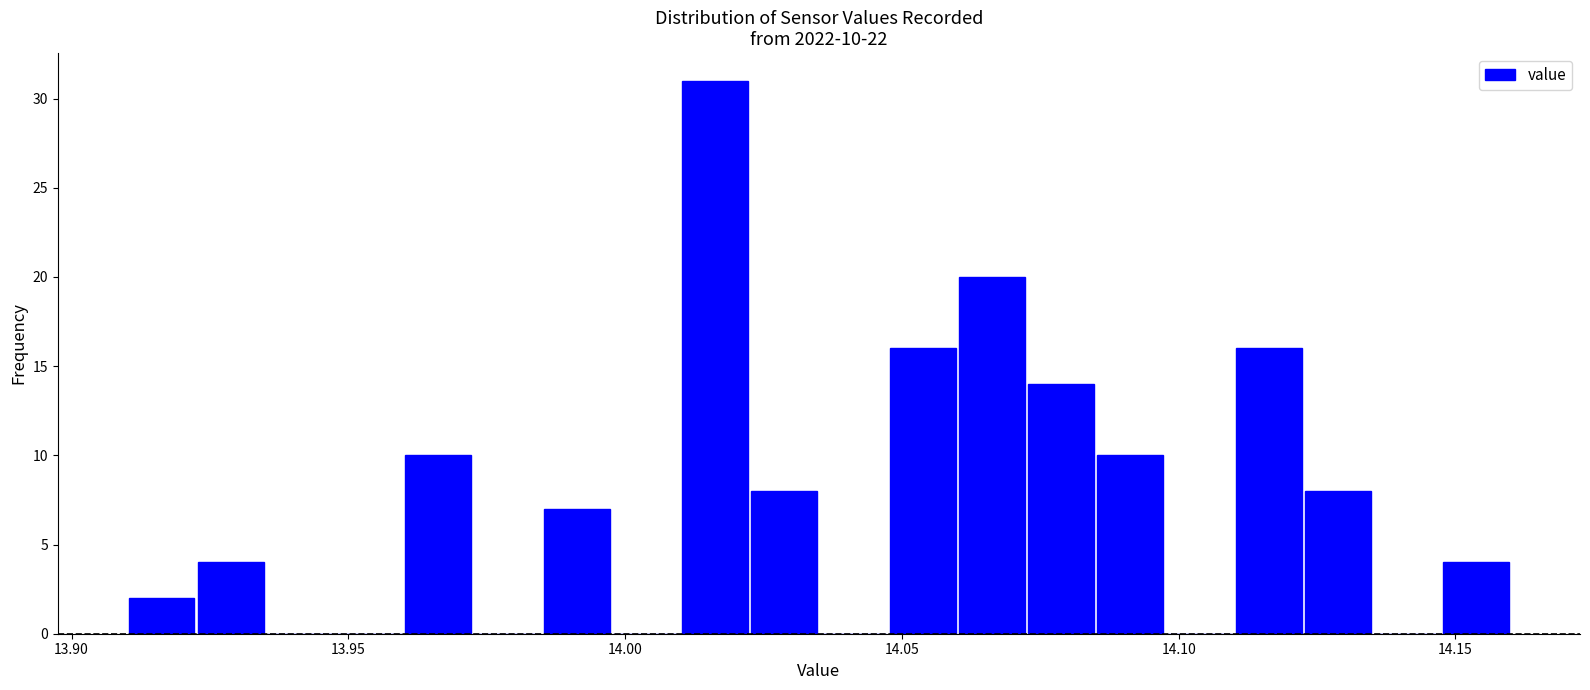

Around what value on the x-axis is the tallest bar? Give the approximate position of its centre, as read against the axis.

14.015